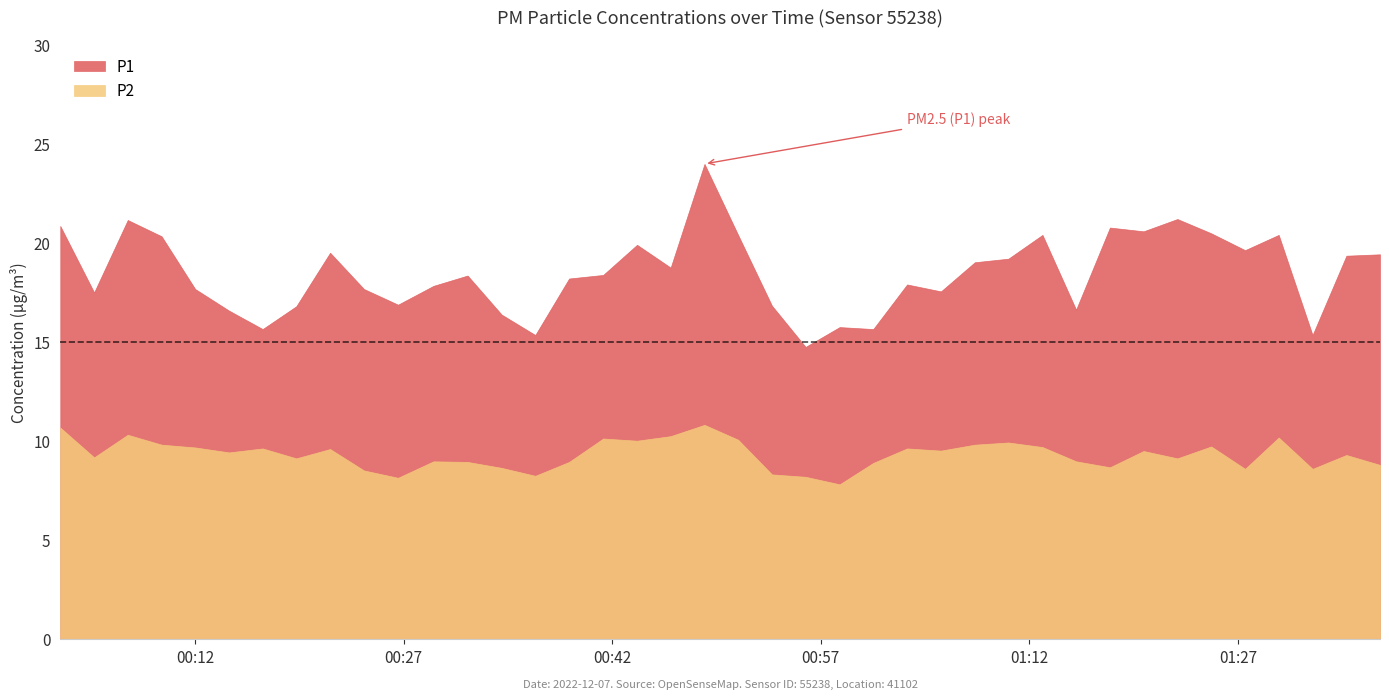

What is the label of the 2nd point from the right?

2022-12-07T01:34:47